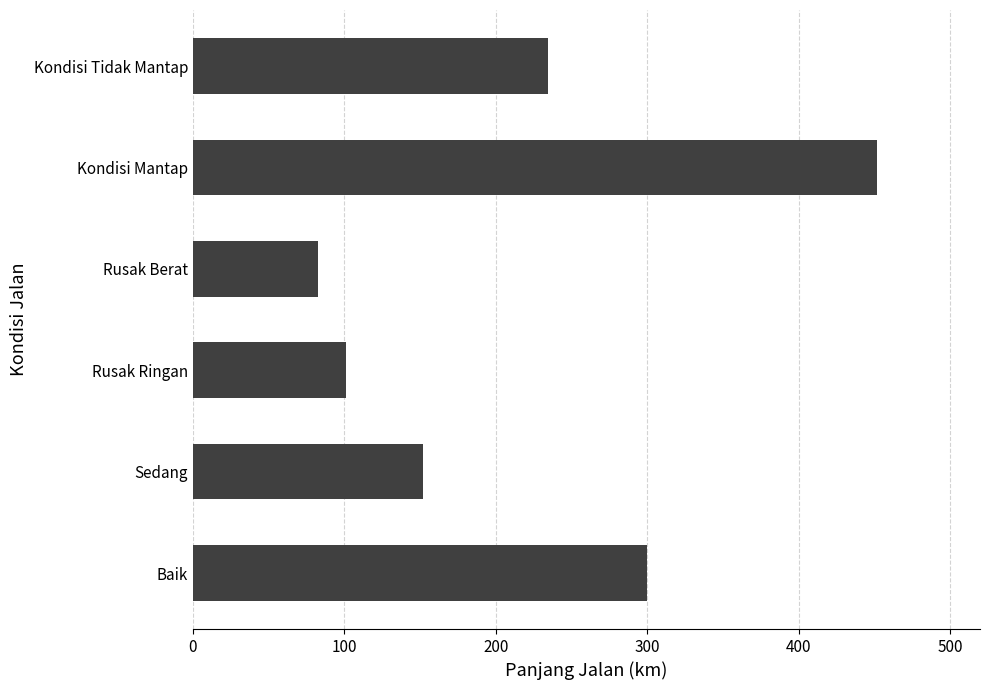

Reading bottom to top, extract all data points from this chart.

Baik=300.0	Sedang=152.0	Rusak Ringan=101.2	Rusak Berat=82.8	Kondisi Mantap=452.0	Kondisi Tidak Mantap=234.8